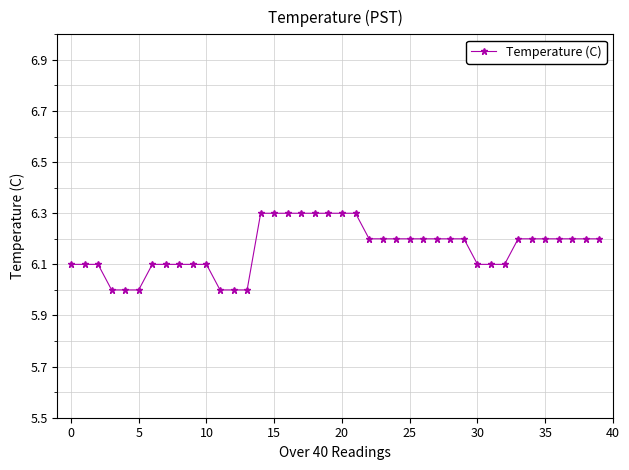

What is the greatest value displayed?

6.3